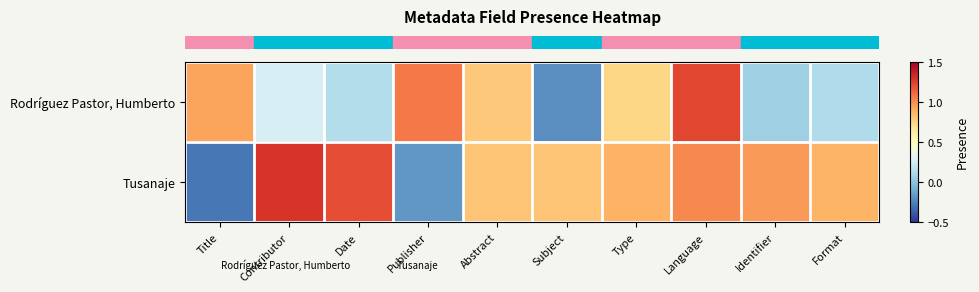

At how many categories does at least one series exceed 0?

10